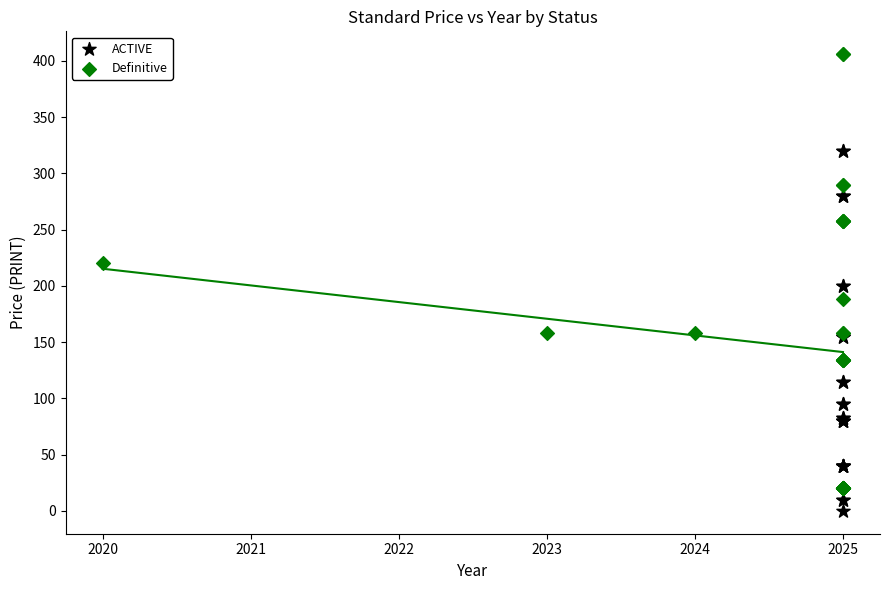

Which series contains the lowest Y value?

ACTIVE